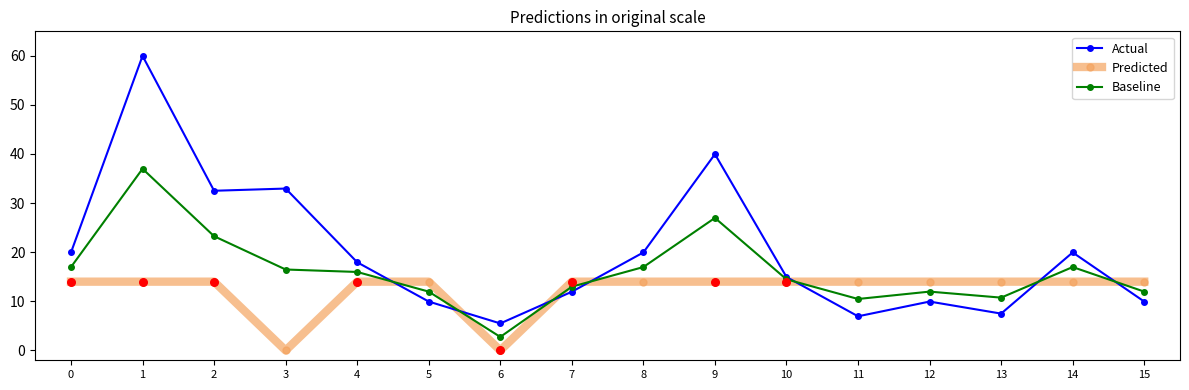

At how many categories does at least one series exceed 47?

1